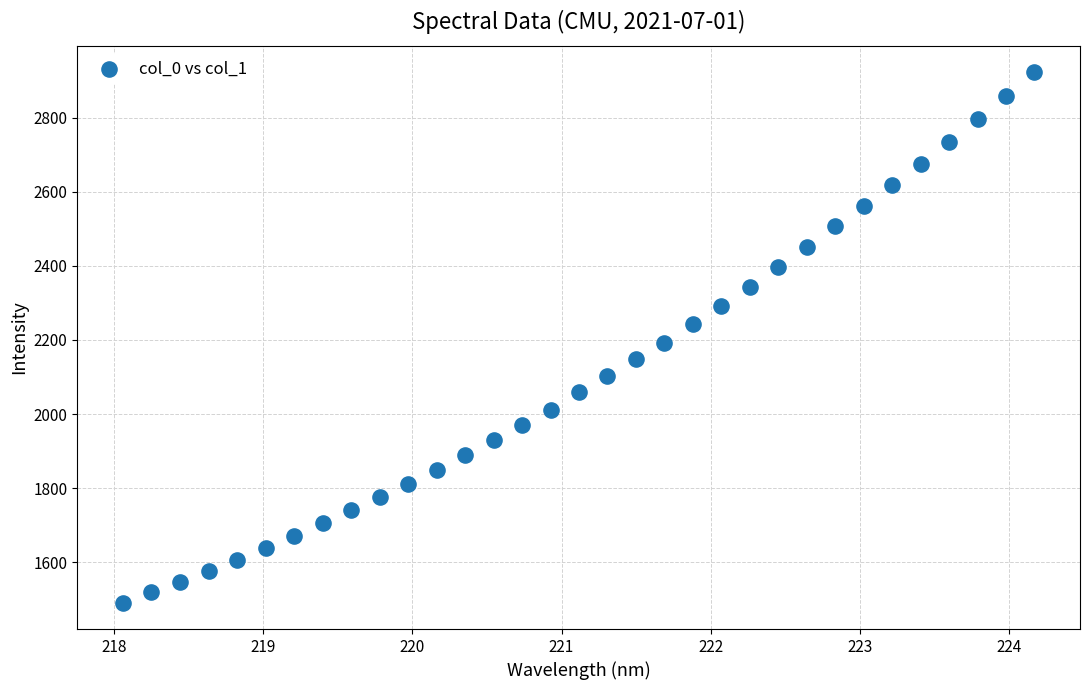

What is the range of X values (max minus min)?

6.1